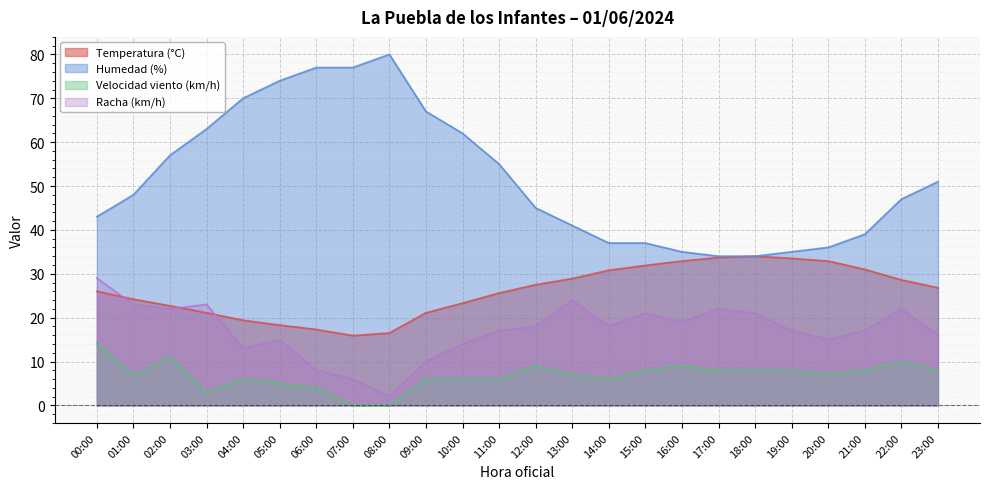

Rank the series by their average value, from lowest to highest.

Velocidad viento (km/h), Racha (km/h), Temperatura (°C), Humedad (%)